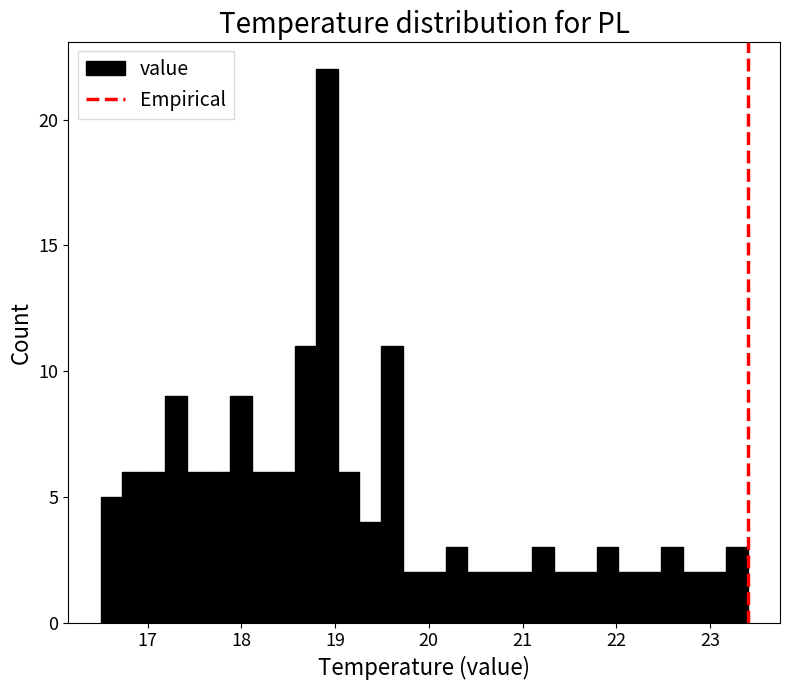

Read against the x-axis, roughly where is the centre of the tallest bar?

18.9